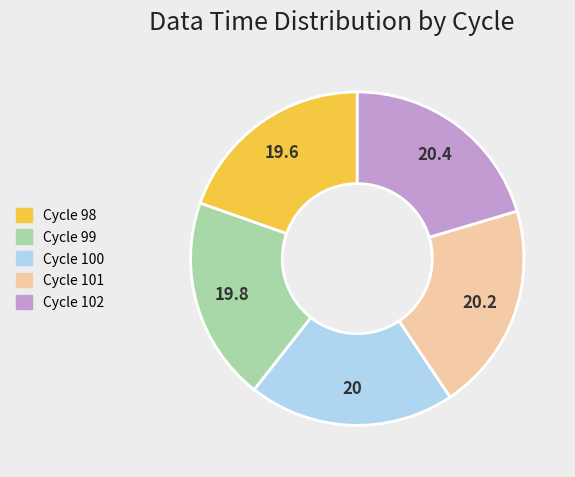

Approximately how many times larger is the value at Cycle 101 compared to Cycle 102?

1.0